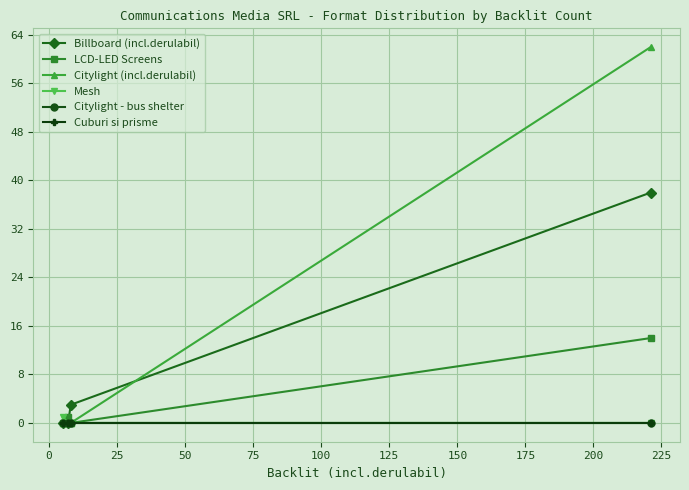

True or false: Billboard (incl.derulabil) has more than 2 points higher than both neighbors.

False